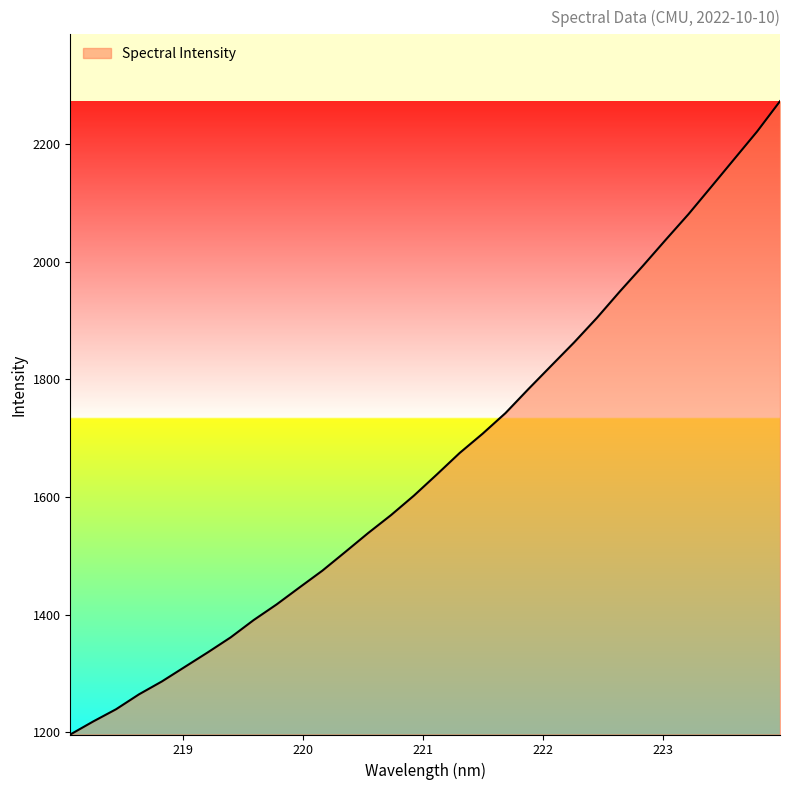

What is the difference between the maximum and minimum values?

1075.8